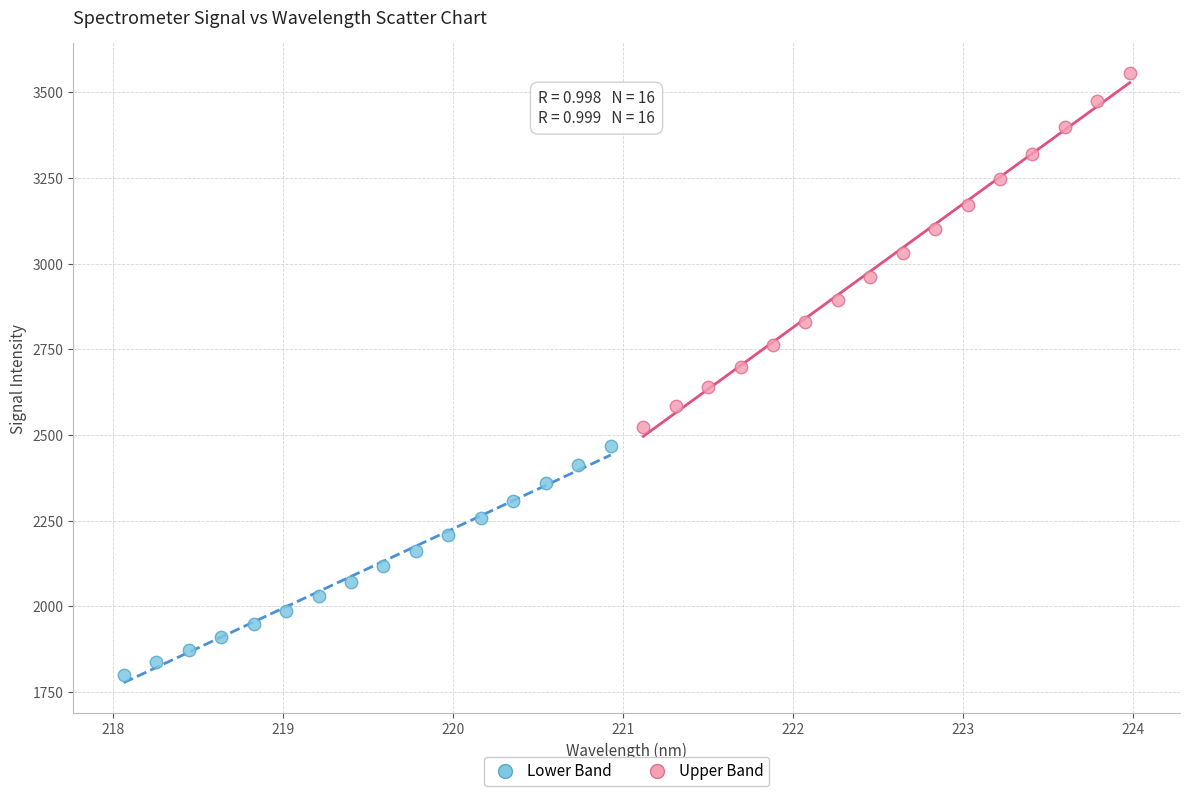

Which series reaches the minimum Y coordinate?

Lower Band